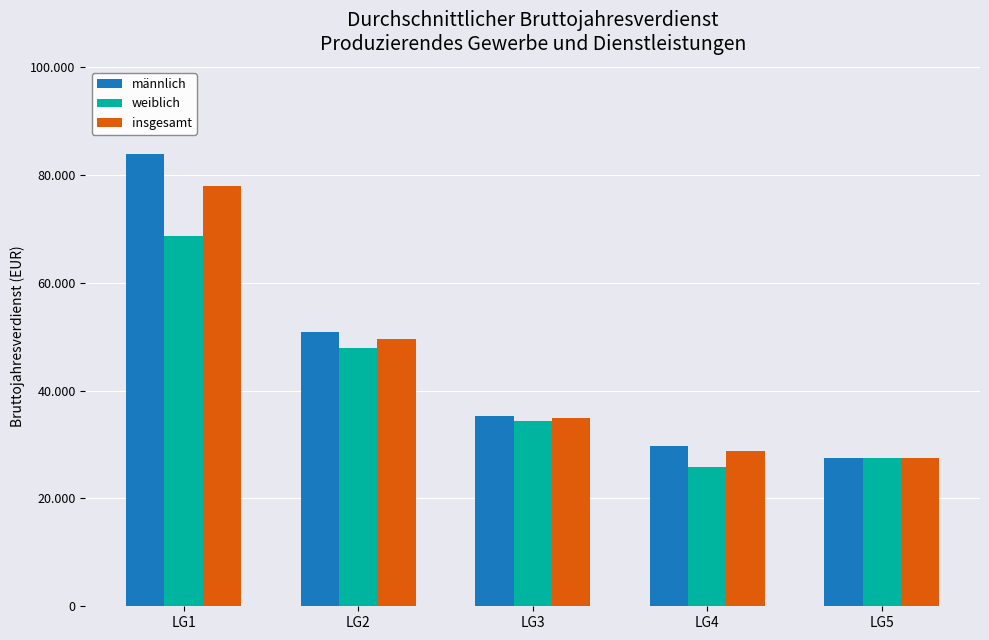

Are the bars horizontal?

No